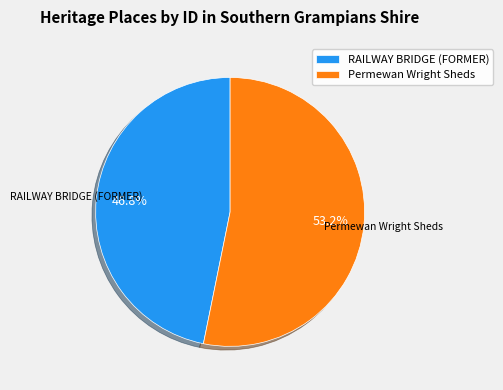

Which slice represents more than half of the pie?

Permewan Wright Sheds